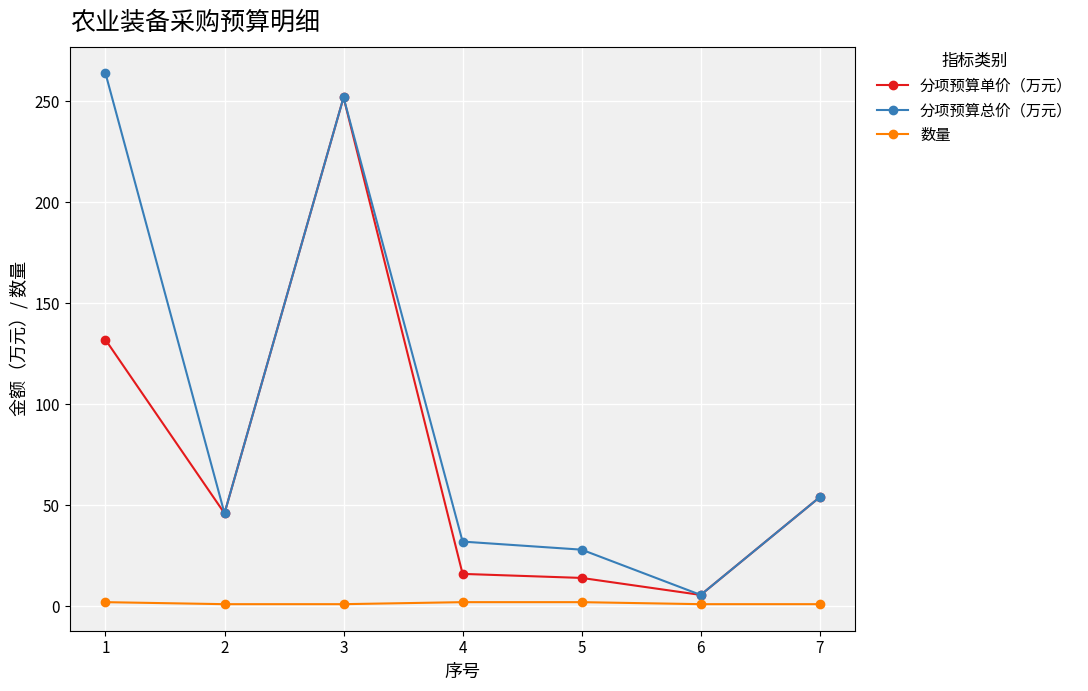

What is the maximum value shown in the chart?

264.0